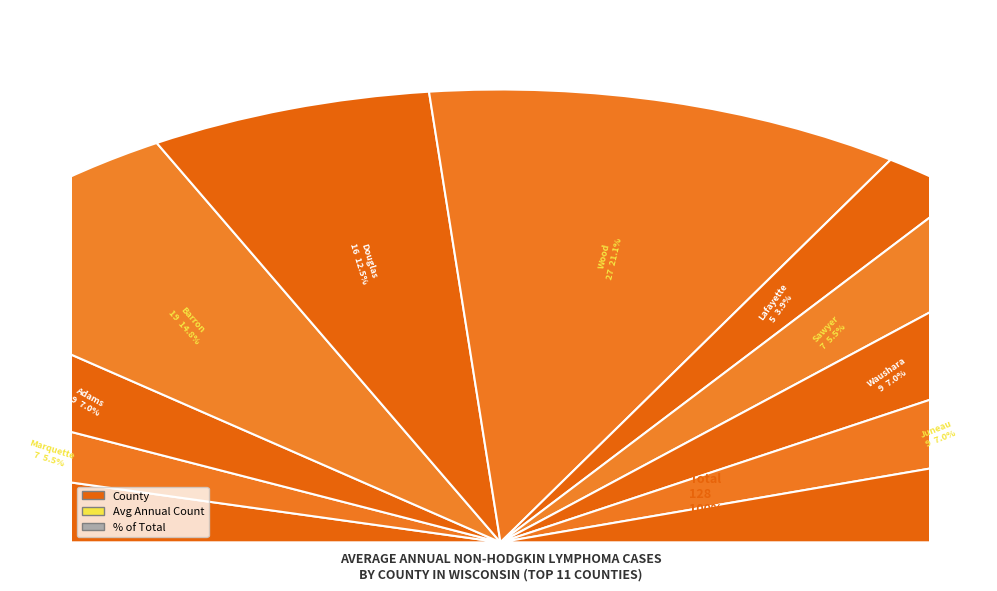

The Vilas County slice represents 9% of the pie. True or false?

True